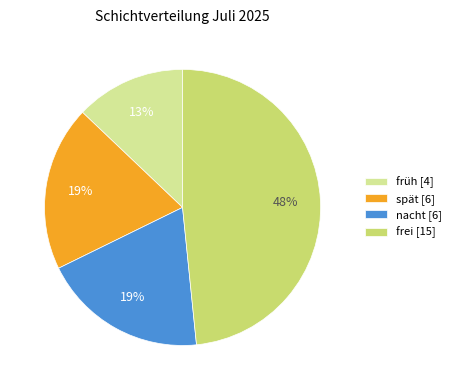

Between frei [15] and spät [6], which is larger?

frei [15]